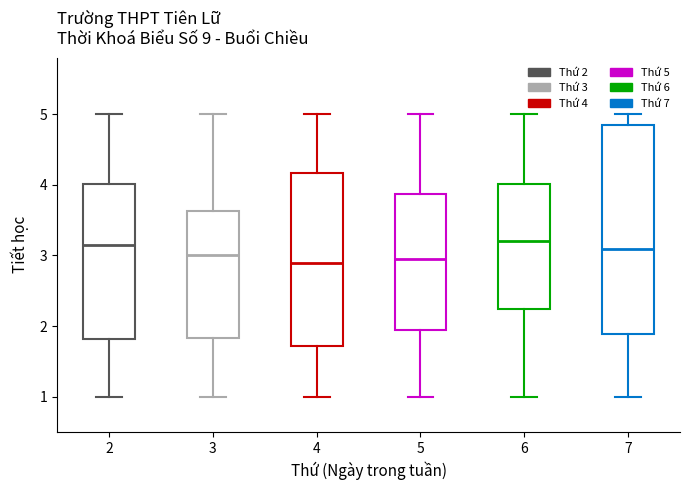

Reading left to right, transcribe this box plot: for each box, give where its median line is, the range the box spans, and where its two whiskers end, as read against the y-axis. The values are not printed on the chart, so give them approximately, as read against the axis.

2: median 3.1, box 1.8 to 4.0, whiskers 1.0 to 5.0
3: median 3.0, box 1.8 to 3.6, whiskers 1.0 to 5.0
4: median 2.9, box 1.7 to 4.2, whiskers 1.0 to 5.0
5: median 3.0, box 1.9 to 3.9, whiskers 1.0 to 5.0
6: median 3.2, box 2.2 to 4.0, whiskers 1.0 to 5.0
7: median 3.1, box 1.9 to 4.9, whiskers 1.0 to 5.0